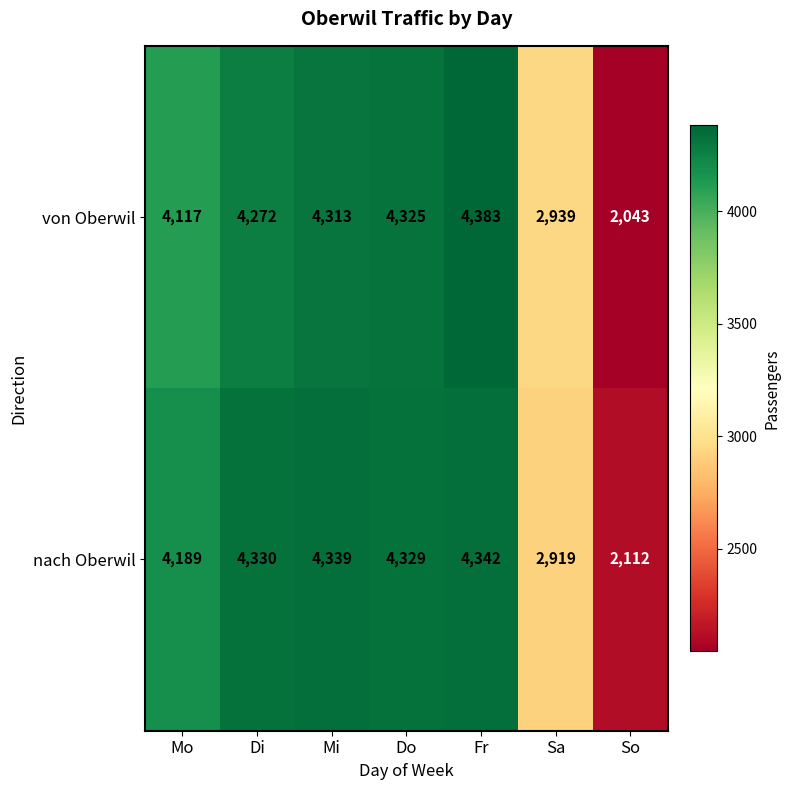

Which category has the highest value across all series?

Fr